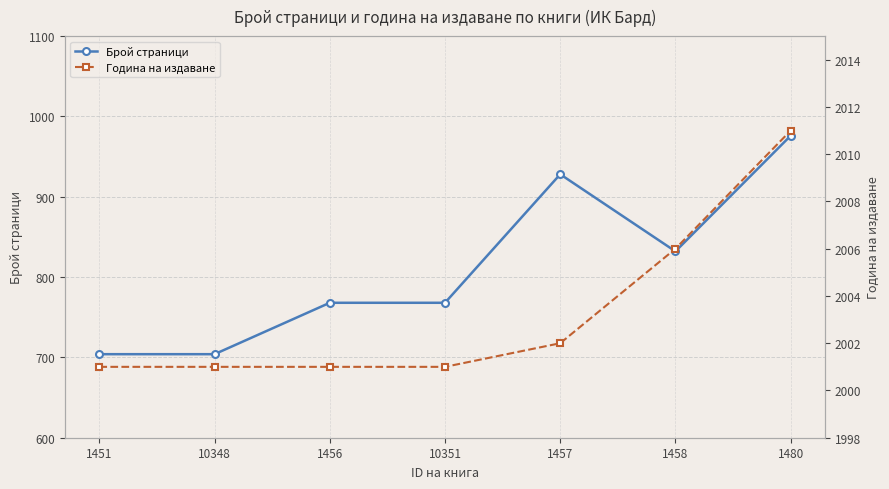

How many data points does each series have?

7